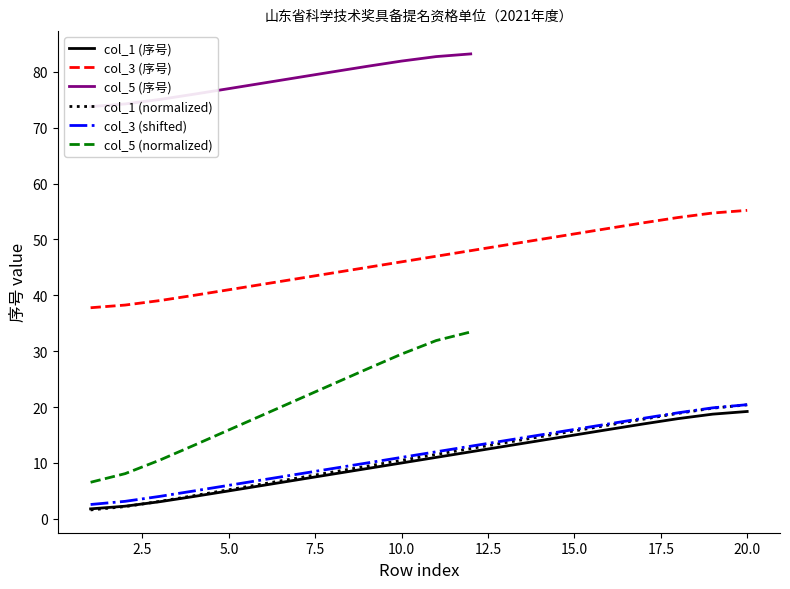

What is the approximate value of col_3 (序号) at 7?

8.0